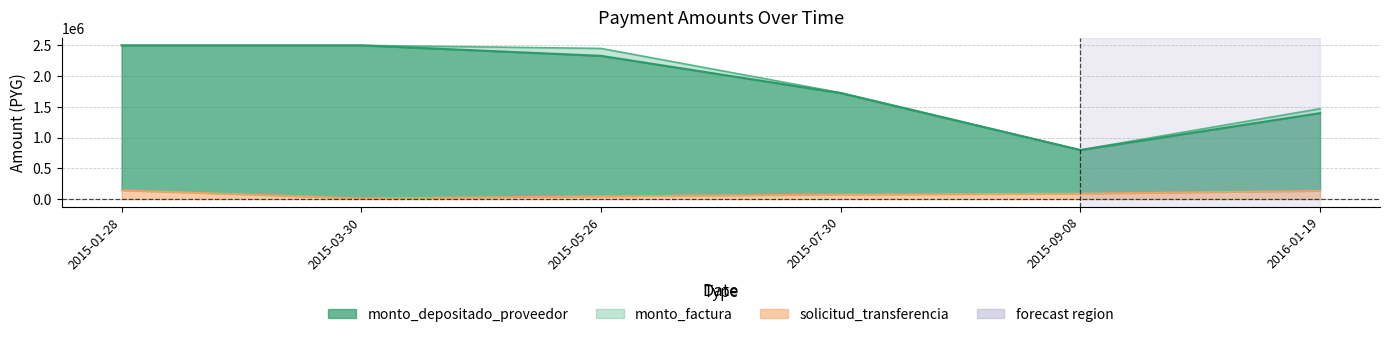

Reading left to right, list all the values displayed in this chart.

monto_factura: 2015-01-28=2500000	2015-03-30=2500000	2015-05-26=2450000	2015-07-30=1730000	2015-09-08=800000	2016-01-19=1470000
monto_depositado_proveedor: 2015-01-28=2500000	2015-03-30=2500000	2015-05-26=2329906	2015-07-30=1723709	2015-09-08=797091	2016-01-19=1397943
solicitud_transferencia: 2015-01-28=143978	2015-03-30=13312	2015-05-26=46526	2015-07-30=74629	2015-09-08=90324	2016-01-19=134971